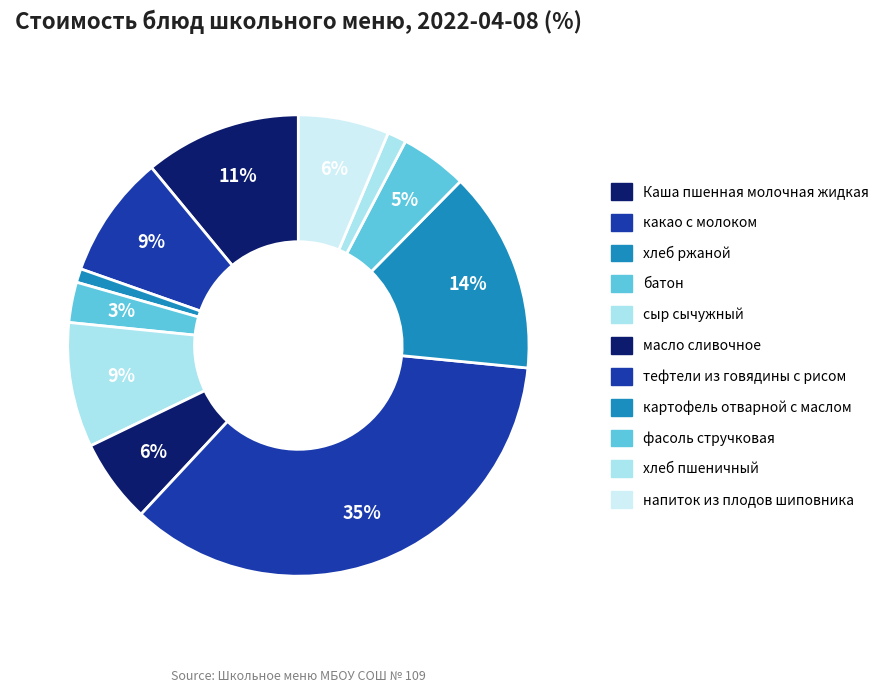

To the nearest percent, what percentage of the pie is картофель отварной с маслом?

14%